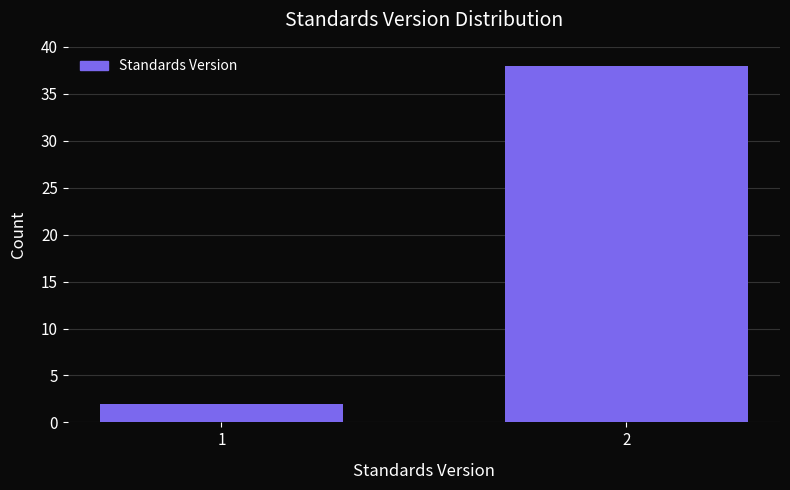

Reading right to left, extract all data points from this chart.

38	2